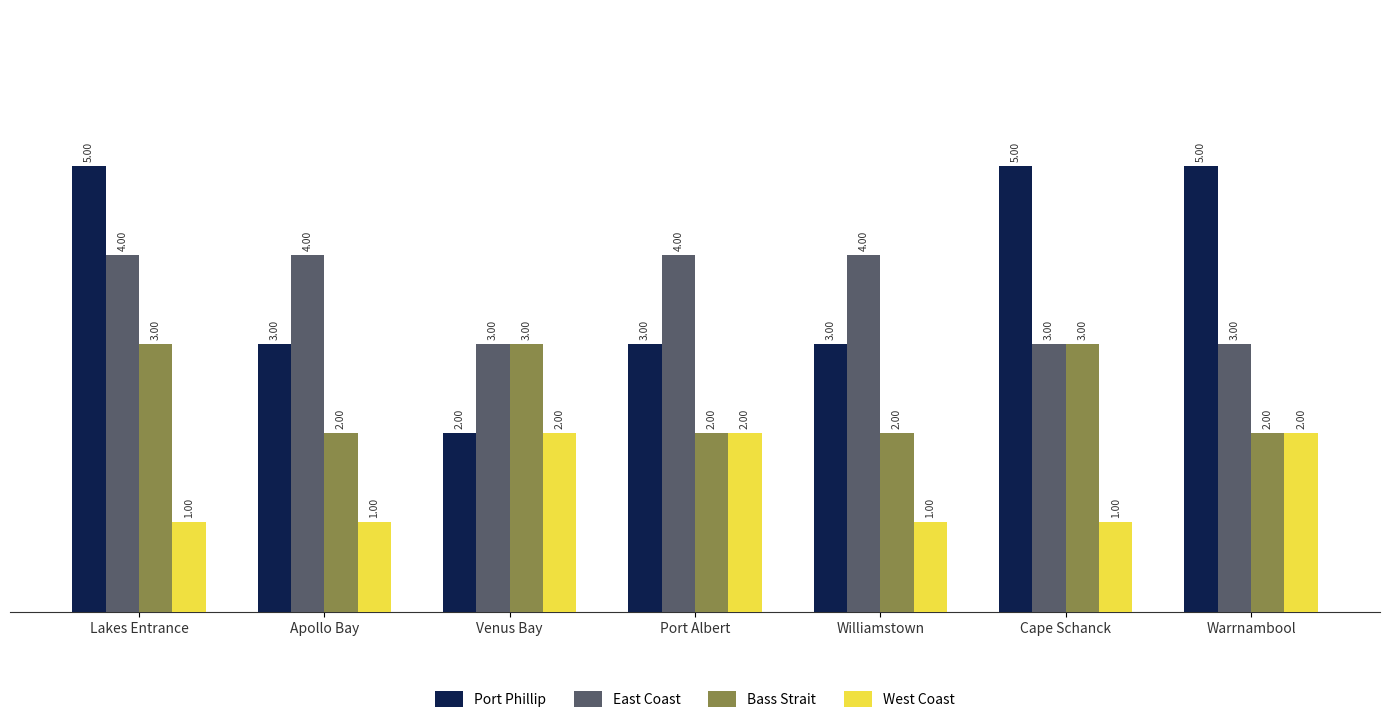

Between Port Albert and Williamstown, which series saw the biggest shift?

West Coast